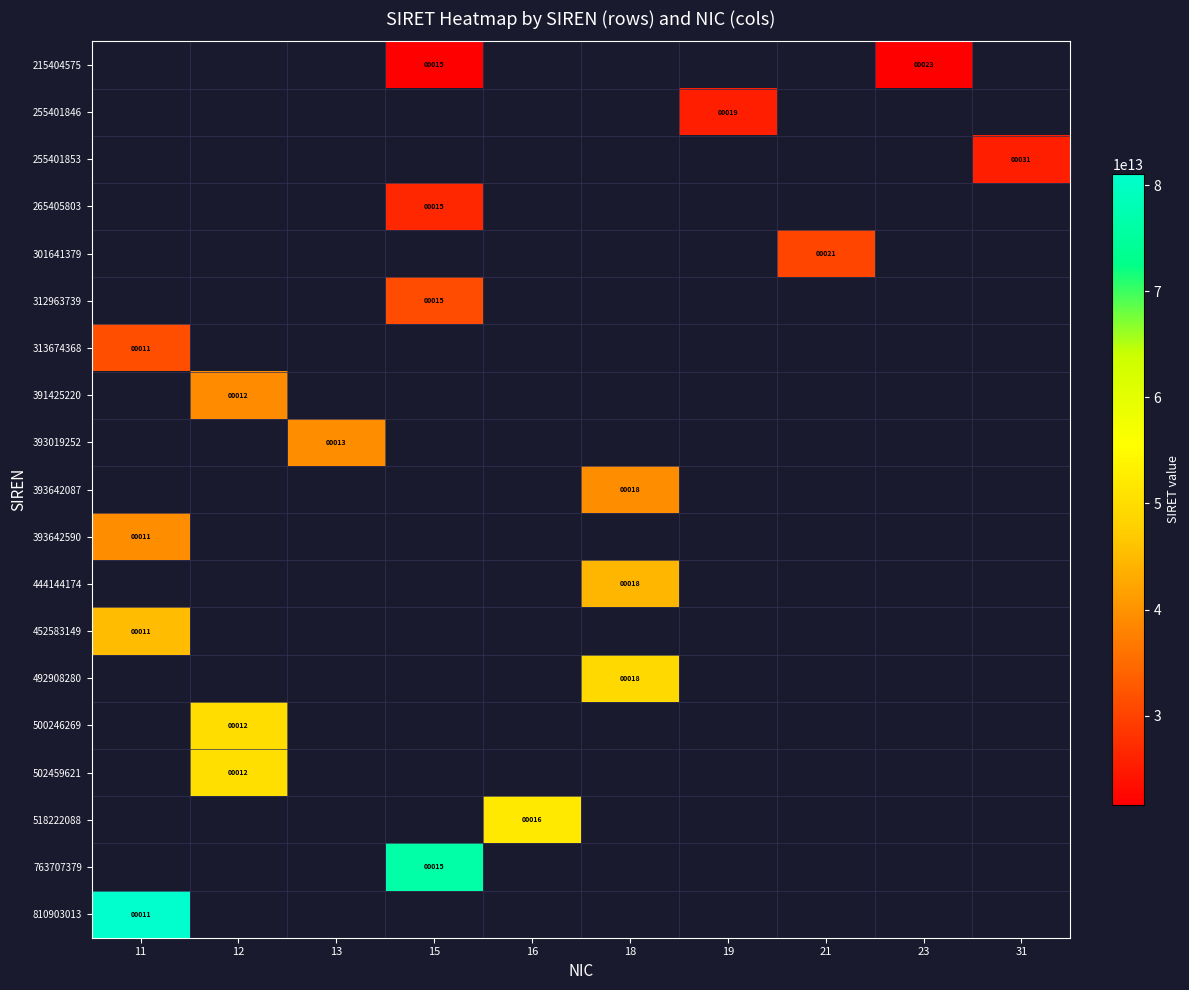

What is the sum of all 500246269 values?

50024626900012